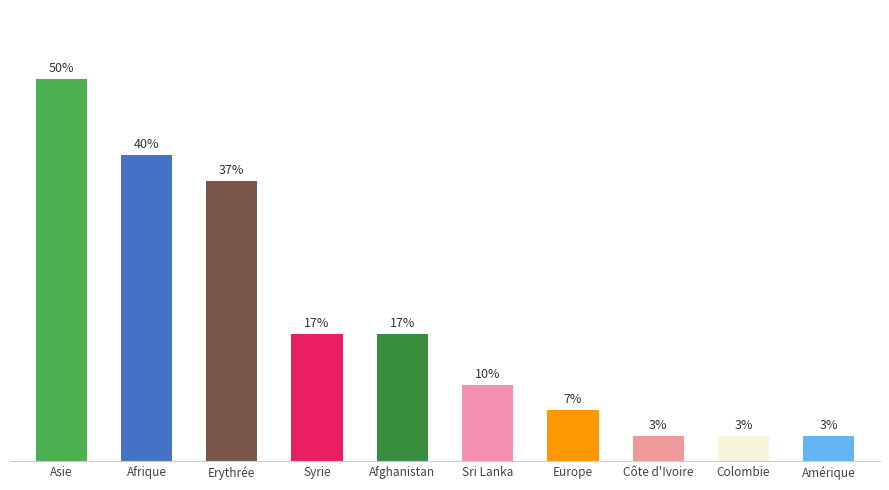

What is the difference between the maximum and minimum values?

46.7